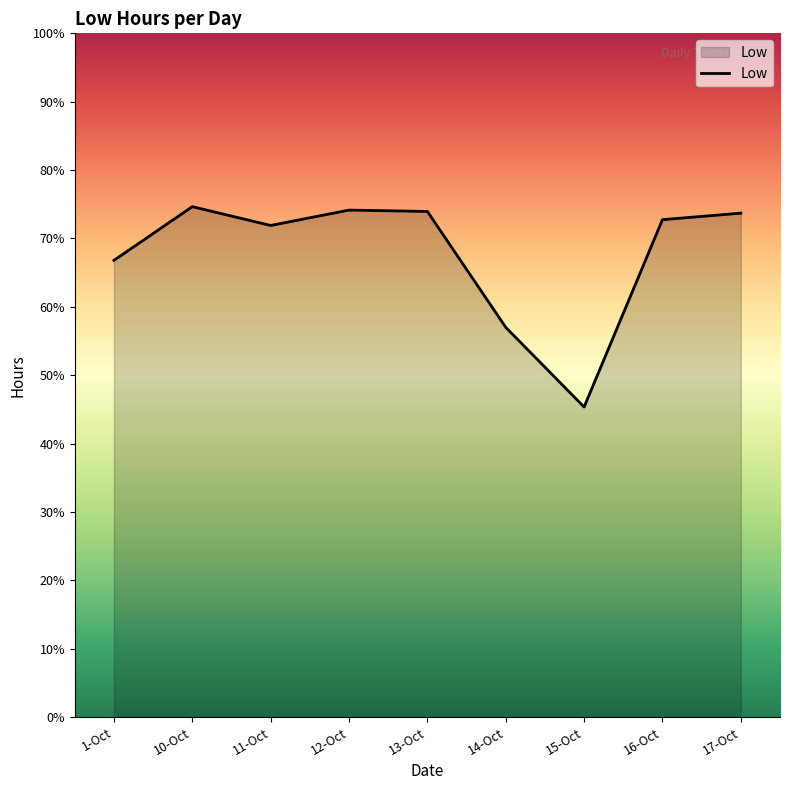

What position from the right is 11-Oct?

7